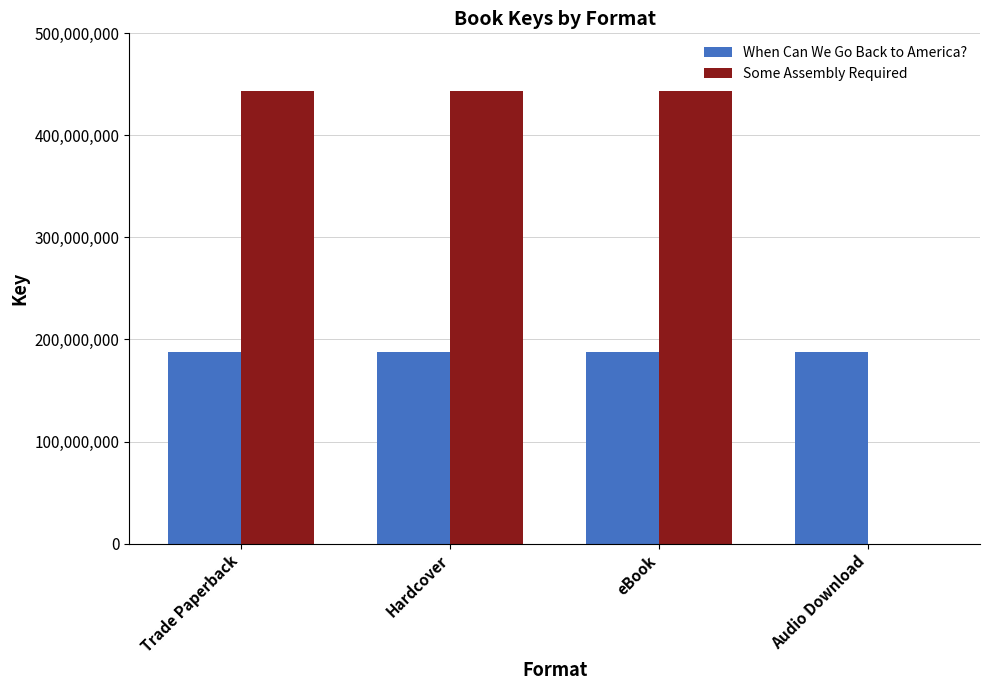

True or false: Some Assembly Required has a value of 103189793 at Trade Paperback.

False